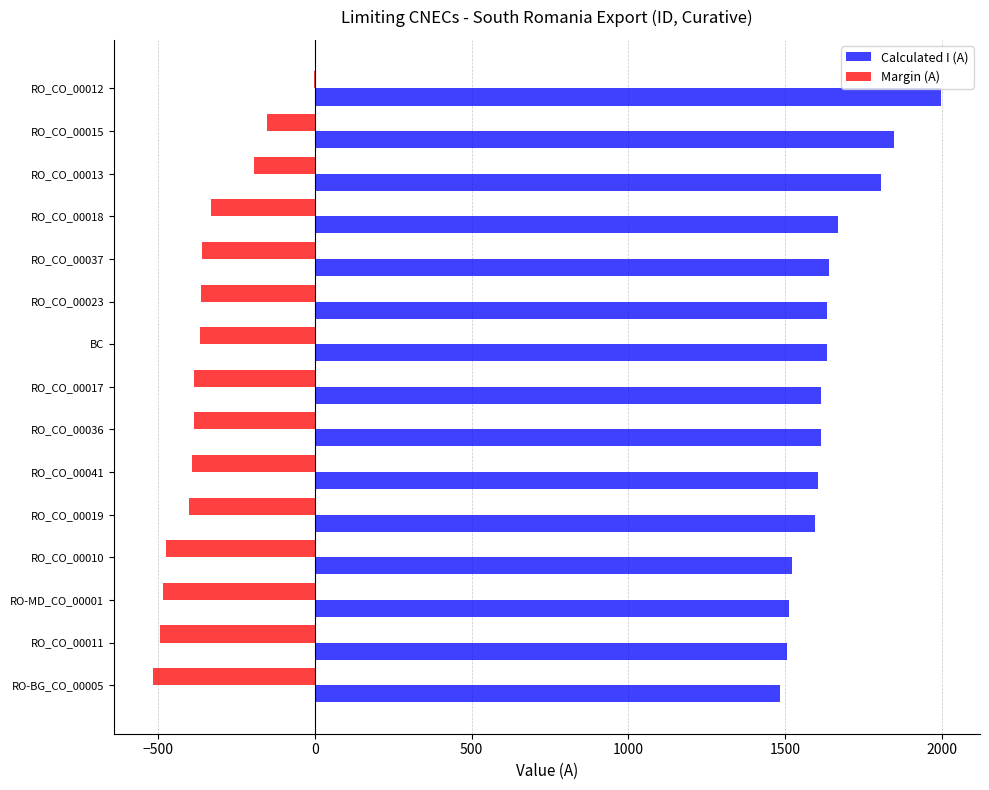

Is the value of Calculated I (A) at RO_CO_00023 greater than the value of Margin (A) at RO_CO_00041?

Yes